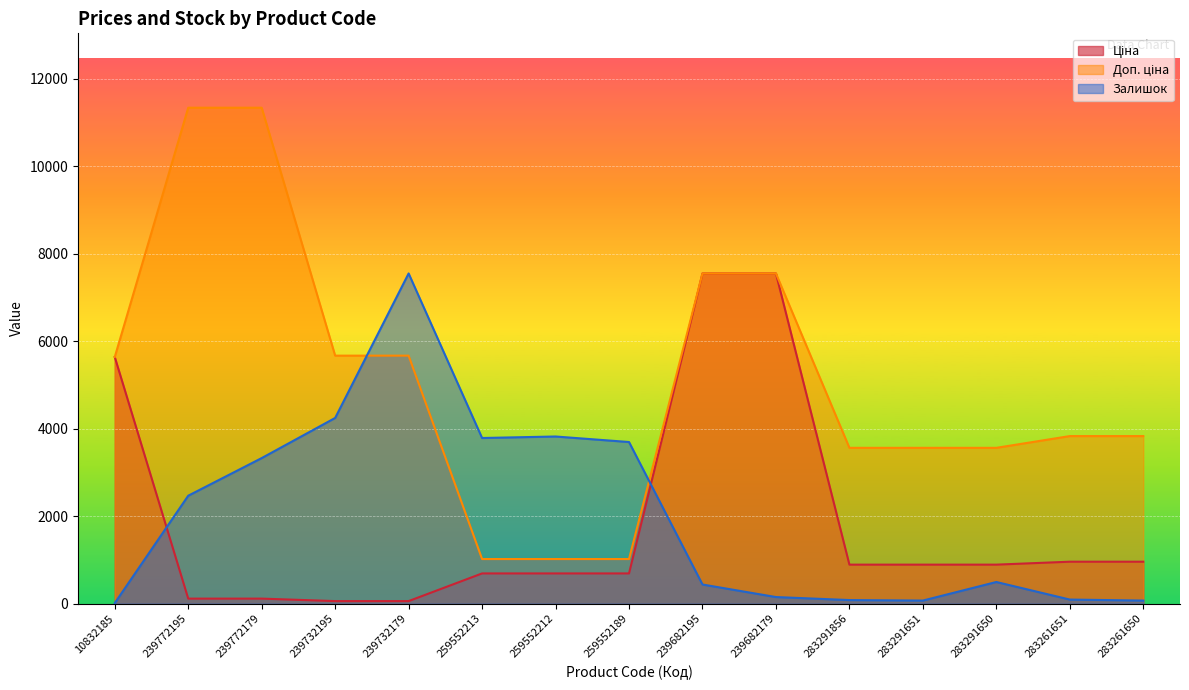

Reading left to right, what are all the values shown in this chart?

Ціна: 5636.0	113.3	113.3	56.7	56.7	689.1	689.1	689.1	7545.9	7545.9	889.9	889.9	889.9	957.1	957.1
Доп. ціна: 5636.0	11334.0	11334.0	5667.0	5667.0	1017.8	1017.8	1017.8	7545.9	7545.9	3559.7	3559.7	3559.7	3828.4	3828.4
Залишок: 11.5	2465.6	3325.7	4243.1	7545.9	3784.4	3818.8	3692.7	435.8	149.1	80.3	68.8	493.1	91.7	68.8